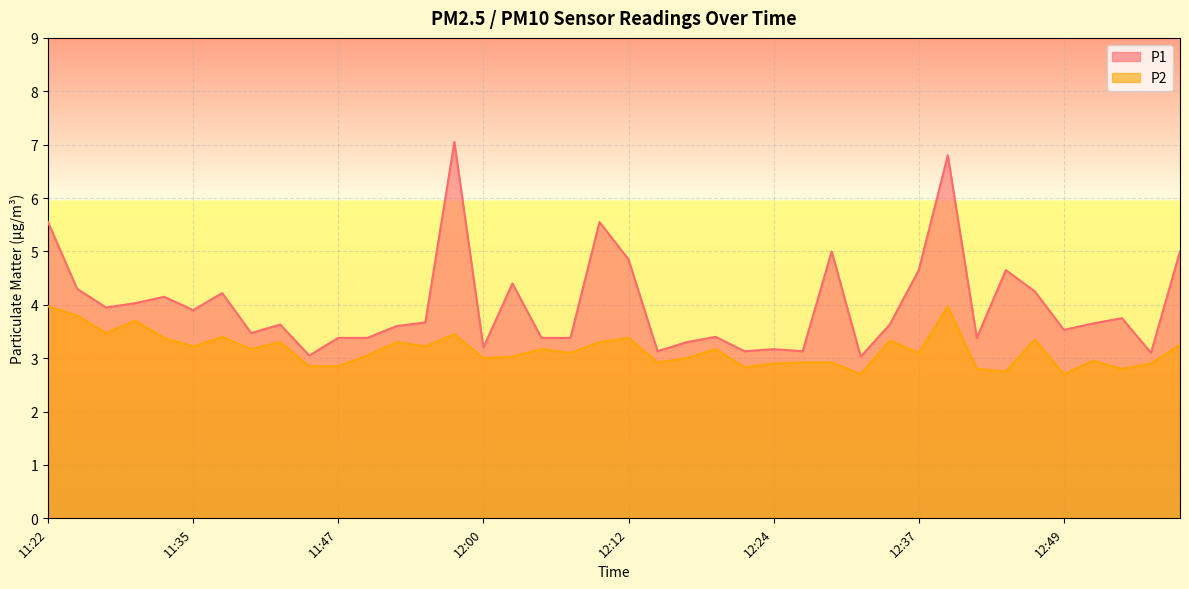

How many interior local peaks does the P2 series have?

12